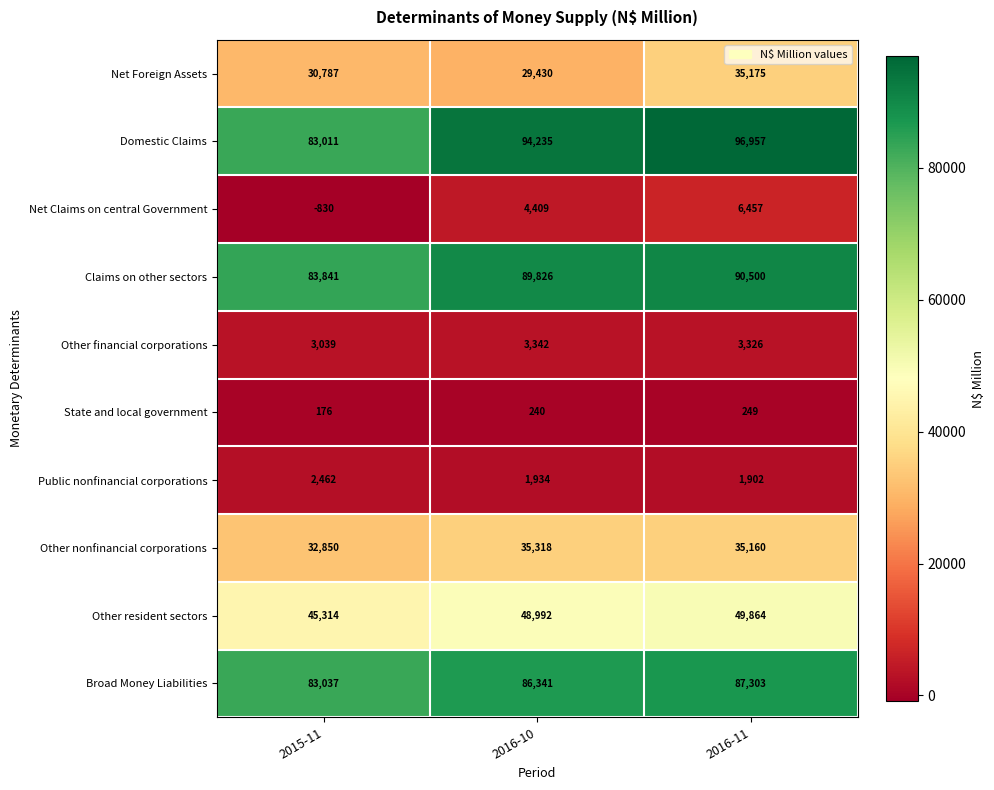

Which series has the largest range (max minus min)?

Domestic Claims